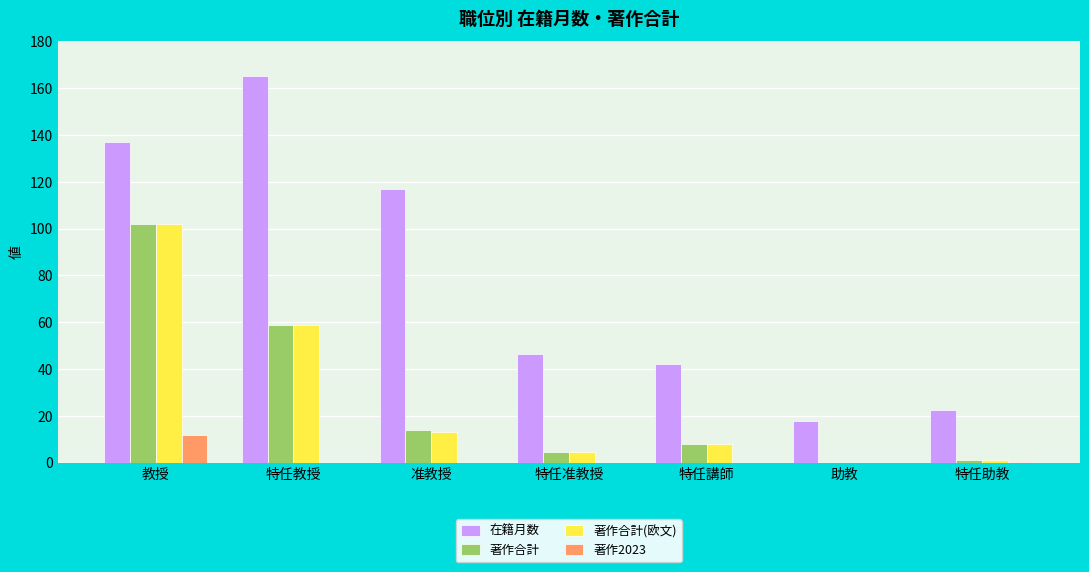

What is the average value of the 在籍月数 series?

78.3